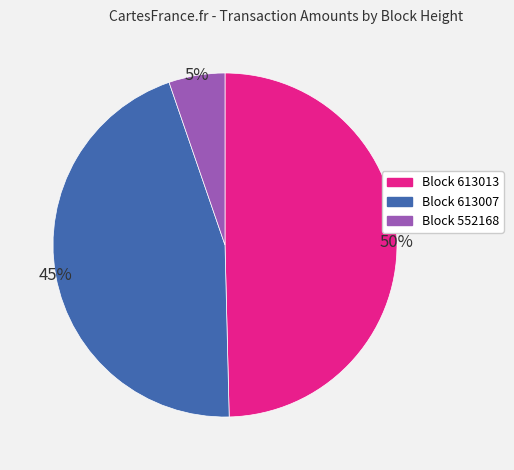

Is there a majority slice in this chart?

No